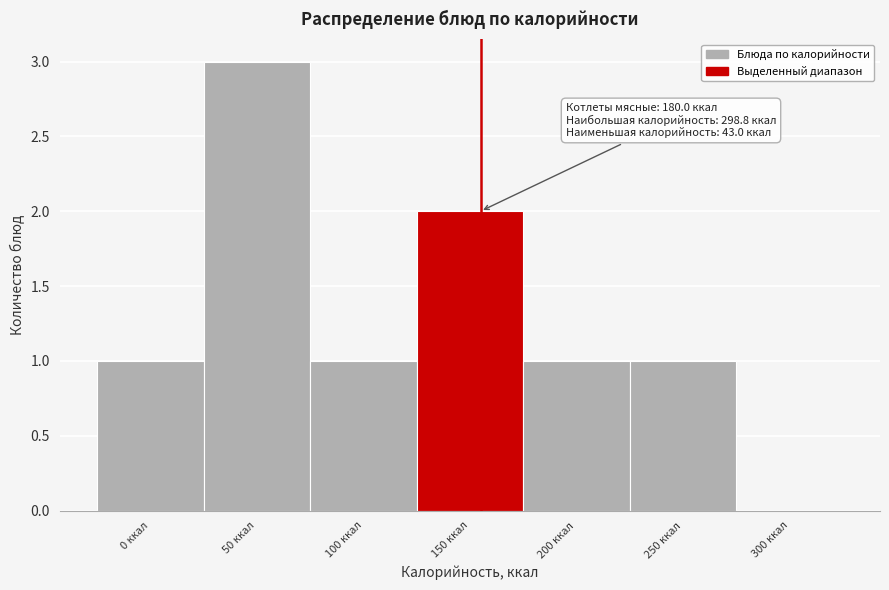

Reading right to left, transcribe all the data shown in this chart.

300 ккал=0	250 ккал=1	200 ккал=1	150 ккал=2	100 ккал=1	50 ккал=3	0 ккал=1